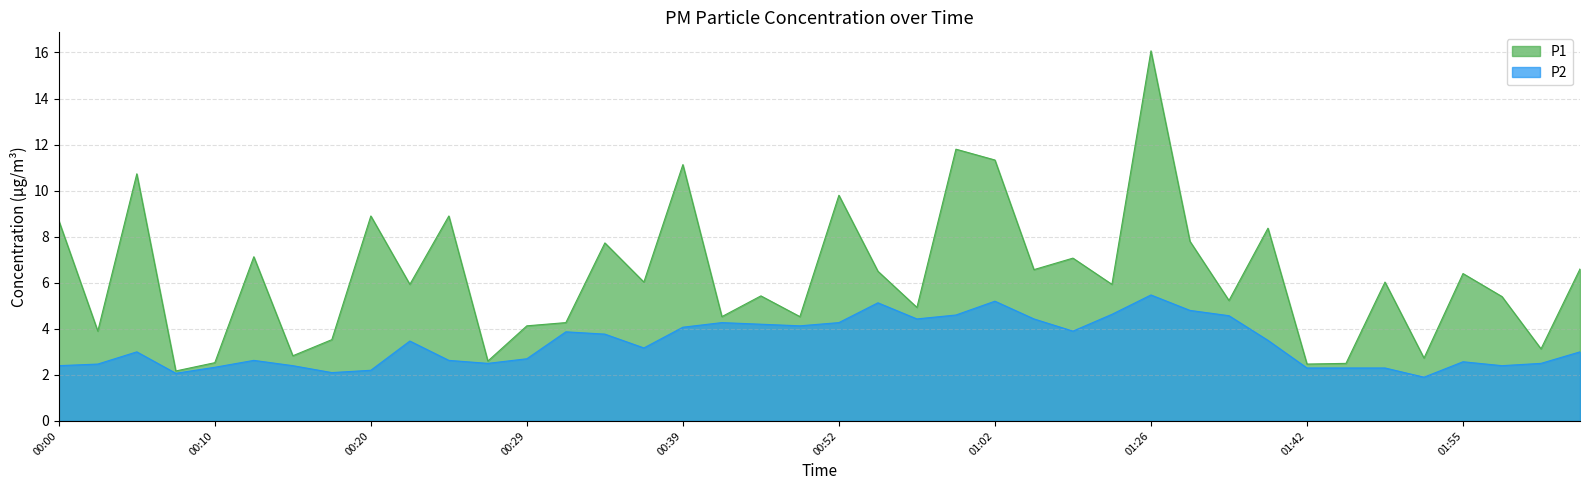

List the labels in order of P2 value, smallest first.

01:50, 00:07, 00:17, 00:20, 01:42, 01:45, 01:48, 00:10, 00:00, 00:15, 02:00, 00:02, 00:27, 02:03, 01:55, 00:12, 00:24, 00:29, 00:05, 02:05, 00:37, 00:22, 01:39, 00:34, 00:32, 01:07, 00:39, 00:49, 00:47, 00:41, 00:52, 00:57, 01:04, 01:34, 00:59, 01:09, 01:28, 00:54, 01:02, 01:26